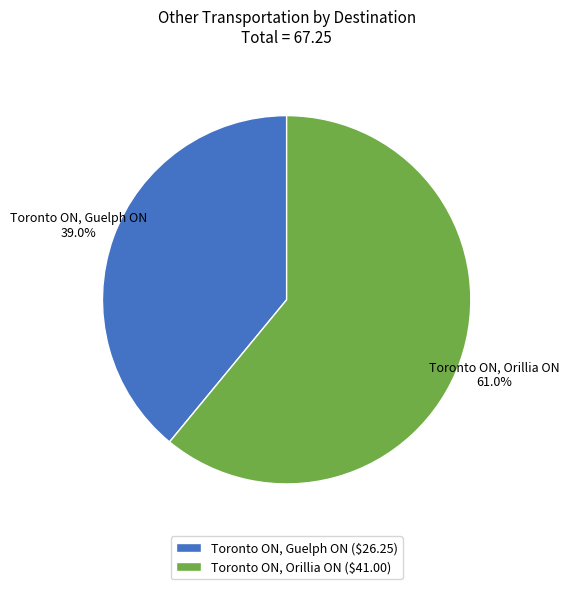

Is it true that Toronto ON, Guelph ON is 39% of the pie?

True